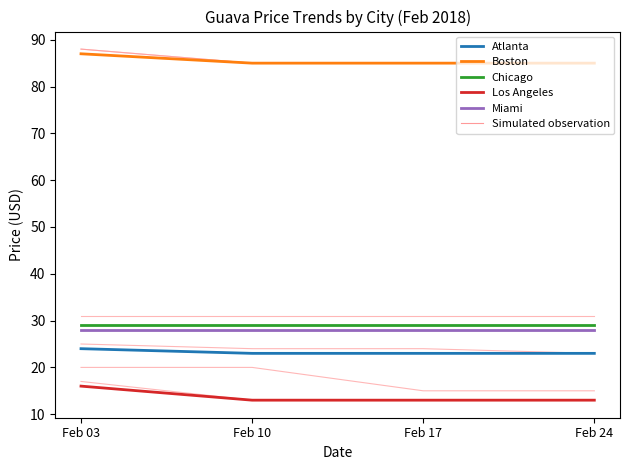

True or false: Miami has more than 1 interior local peaks.

False